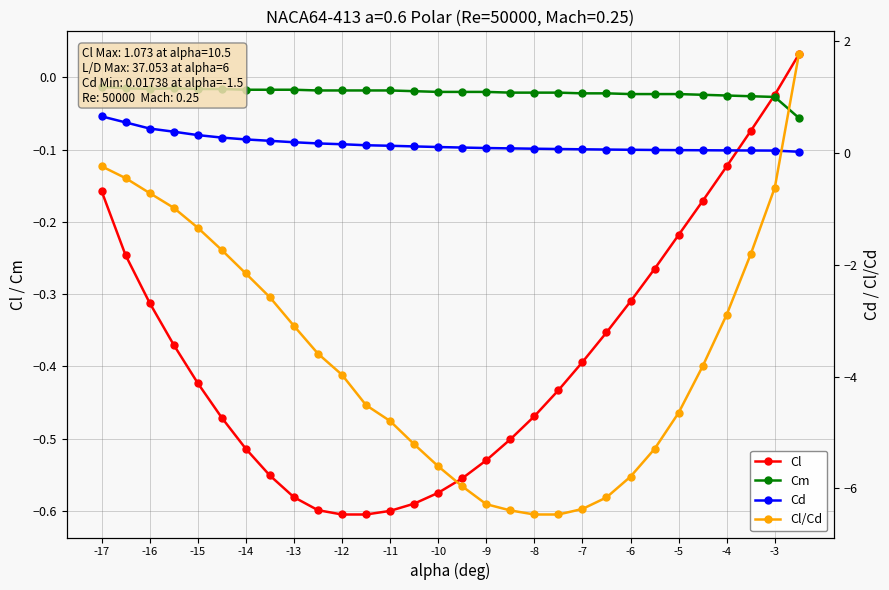

What is the difference between the second highest and second lowest values in the Cl/Cd series?

6.2